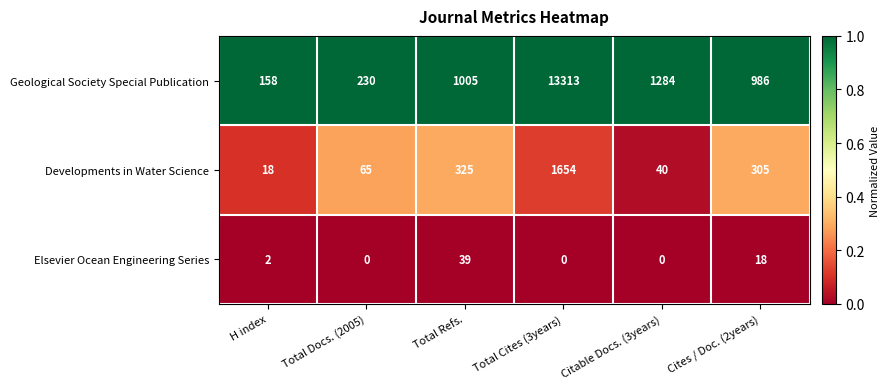

Reading left to right, transcribe all the data shown in this chart.

Geological Society Special Publication: 158	230	1005	13313	1284	986
Developments in Water Science: 18	65	325	1654	40	305
Elsevier Ocean Engineering Series: 2	0	39	0	0	18